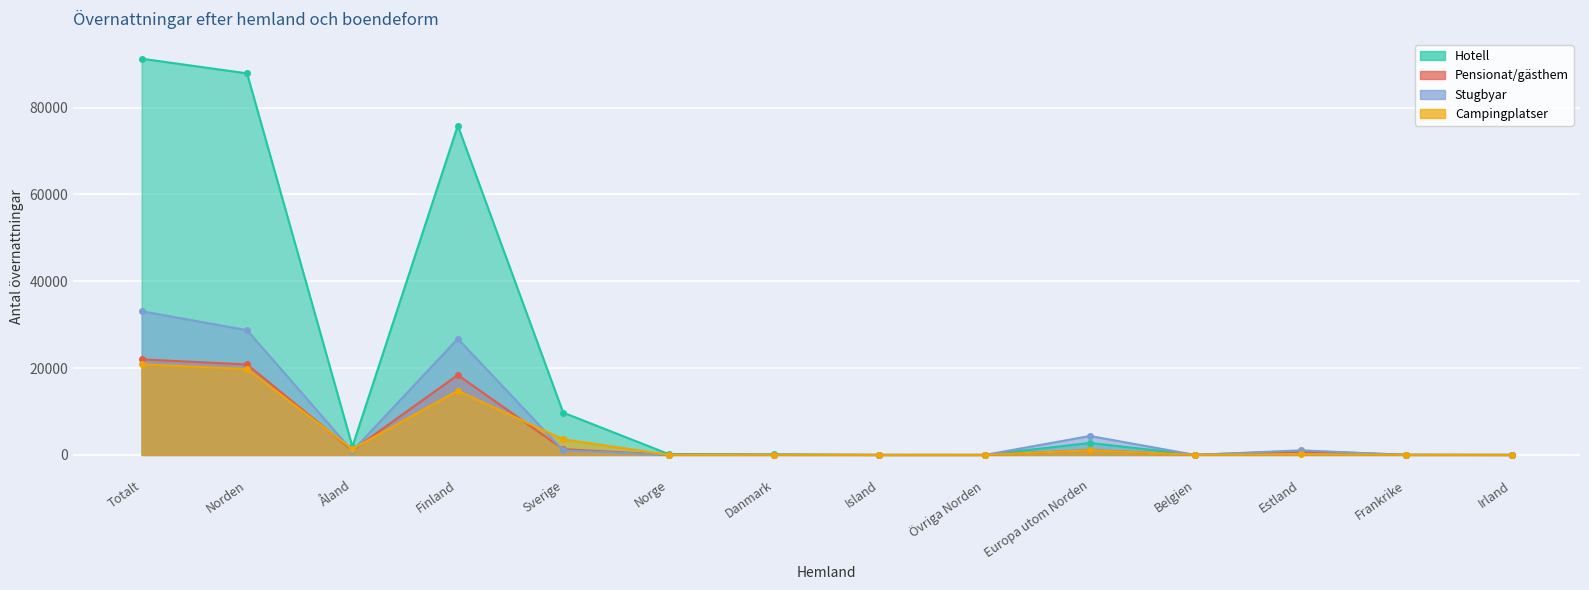

At how many categories does at least one series exceed 48474?

3